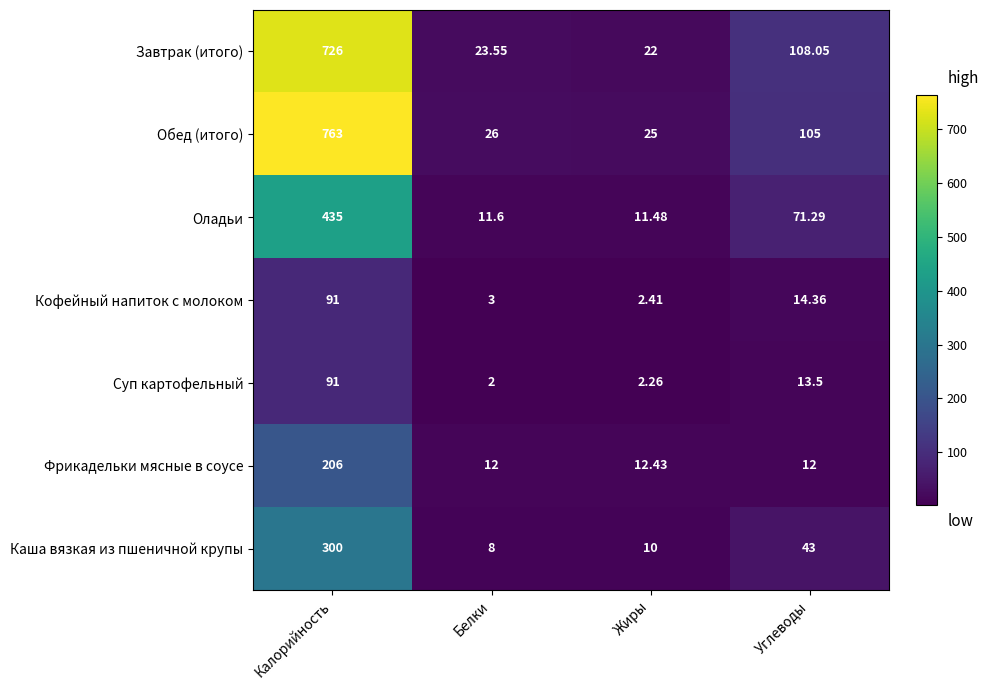

At which category is the sum across all series the highest?

Калорийность